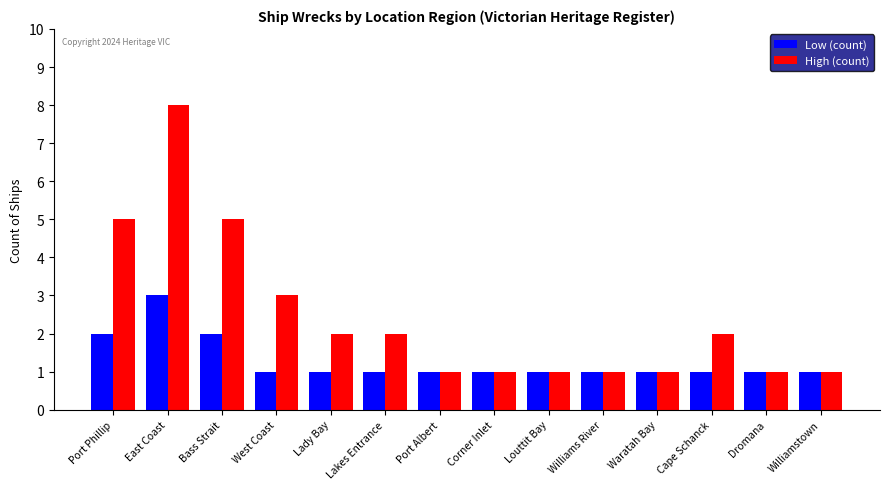

What is the sum of the Low (count) values at East Coast and Cape Schanck?

4